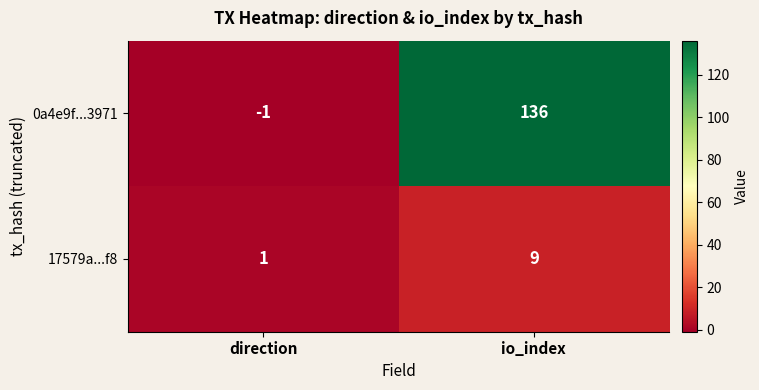

How many values in 0a4e9f...3971 are below zero?

1